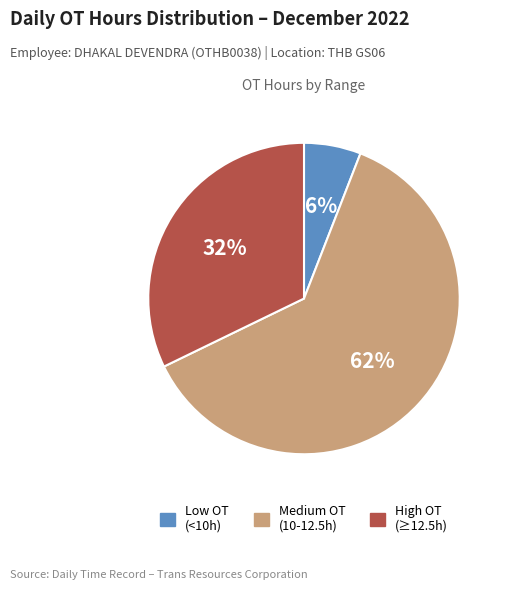

Is there any slice that represents more than half of the pie?

Yes